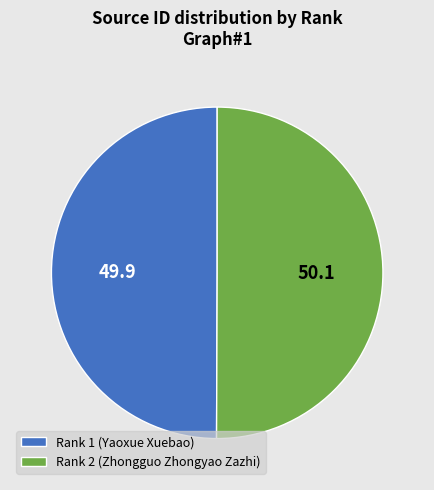

Combined, do Rank 1 (Yaoxue Xuebao) and Rank 2 (Zhongguo Zhongyao Zazhi) account for over 50%?

Yes